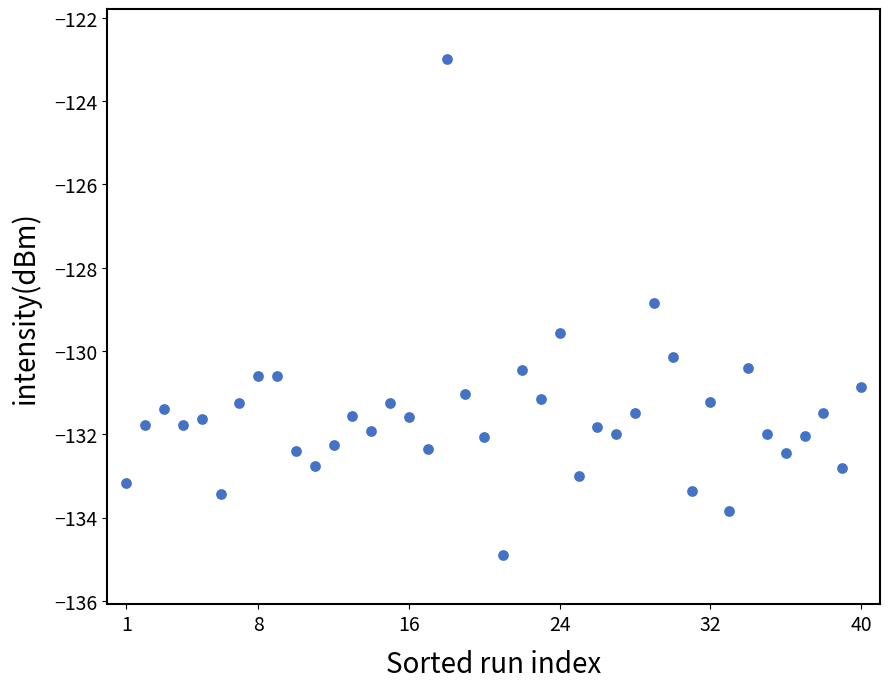

What is the range of X values (max minus min)?

39.0